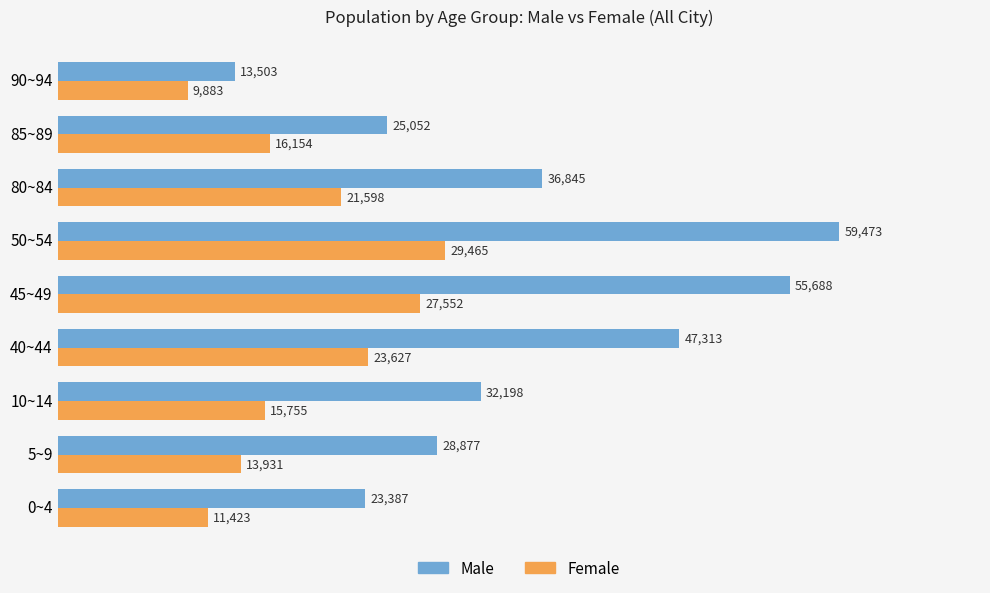

Count the number of data series in this chart.

2